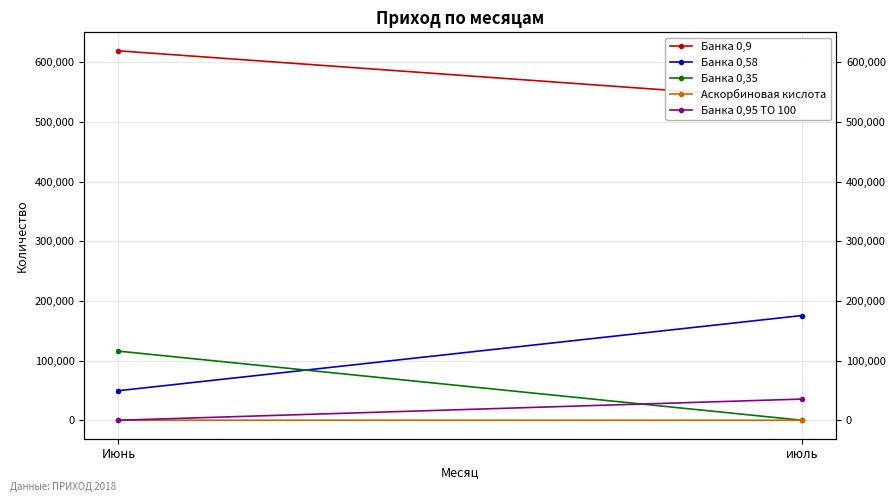

What is the total value across all series at Июнь?

784383